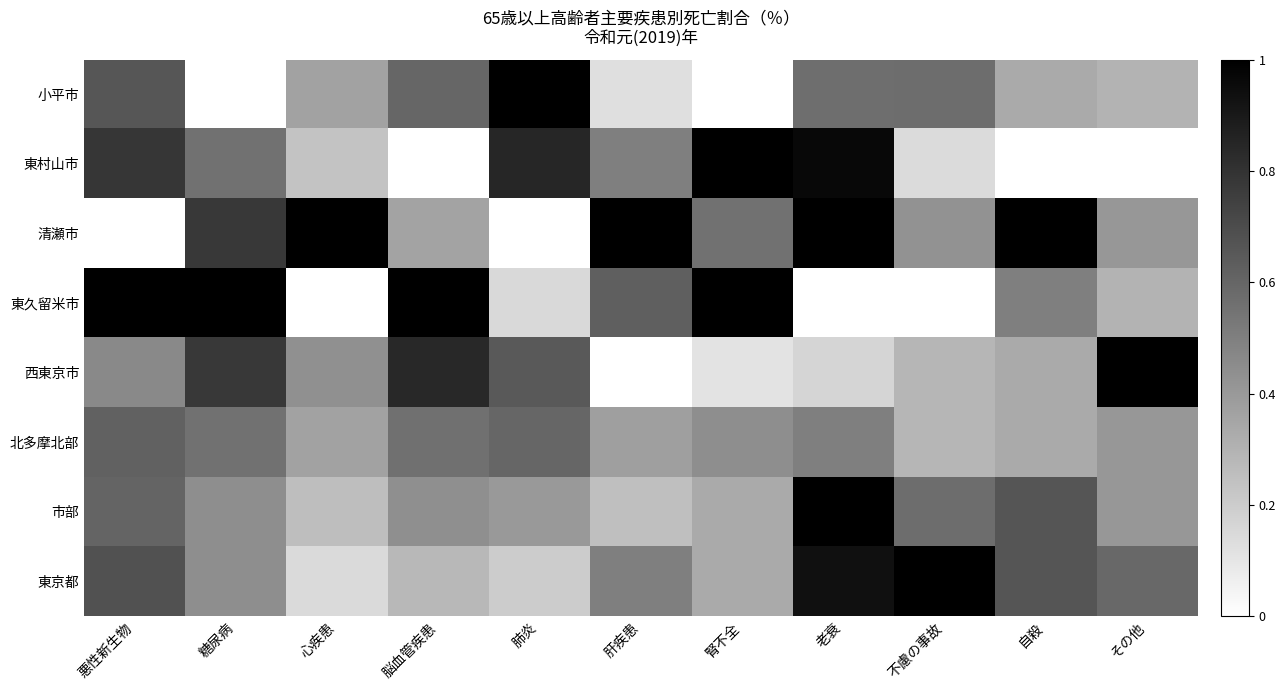

Which series has the largest range (max minus min)?

小平市